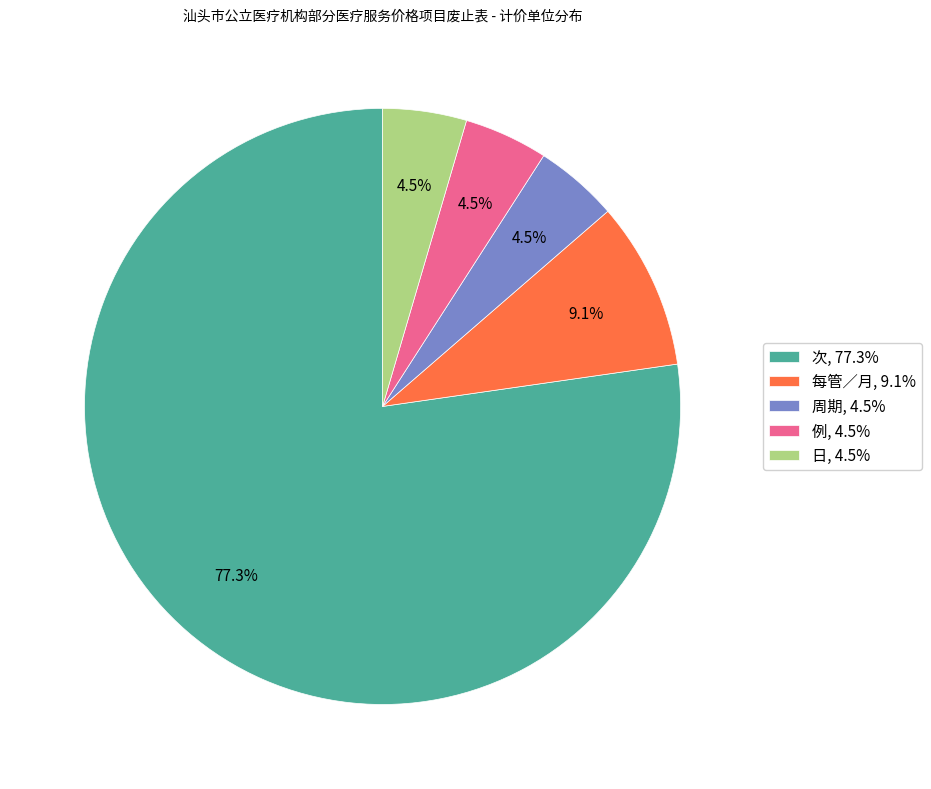

To the nearest percent, what percentage of the pie is 次?

77%